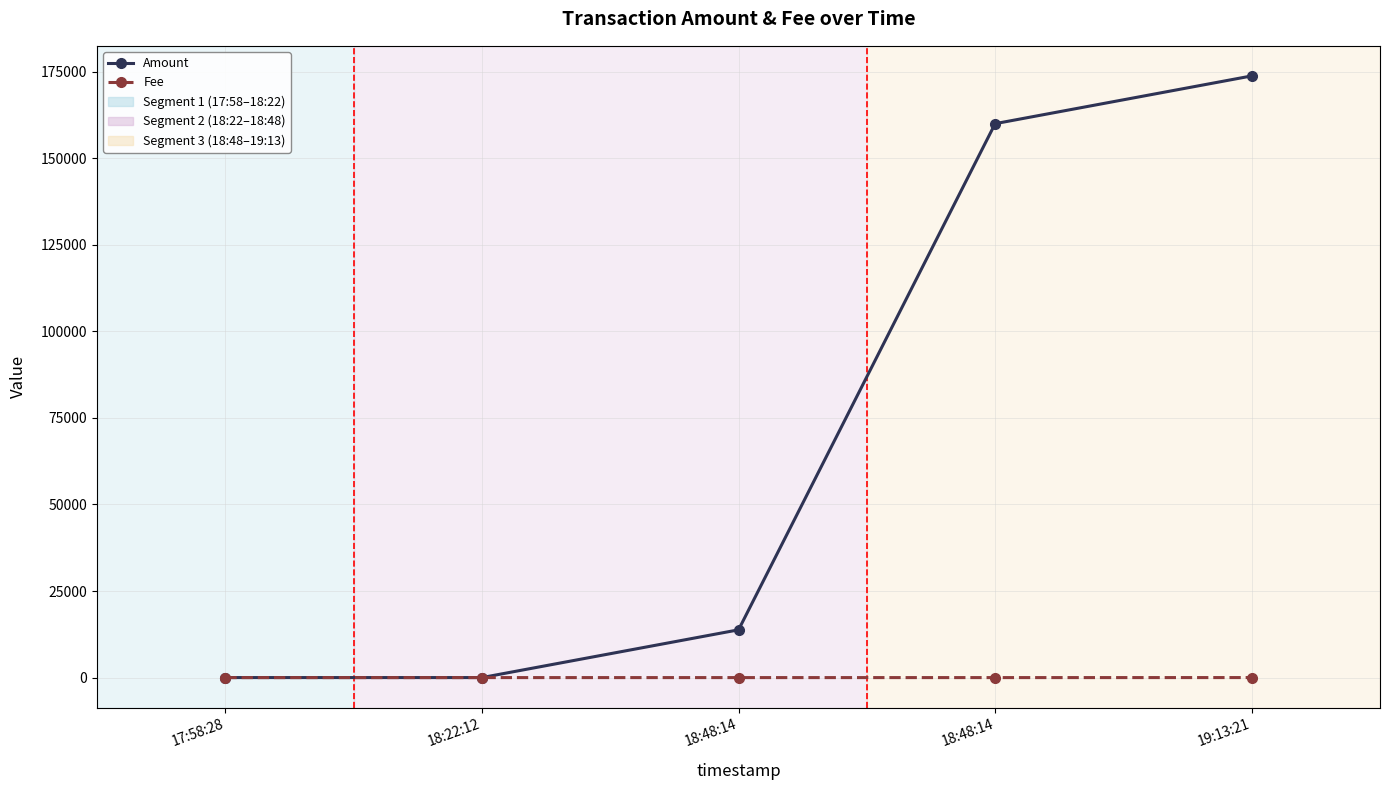

The Fee series shows 1 at 17:58:28. True or false?

True